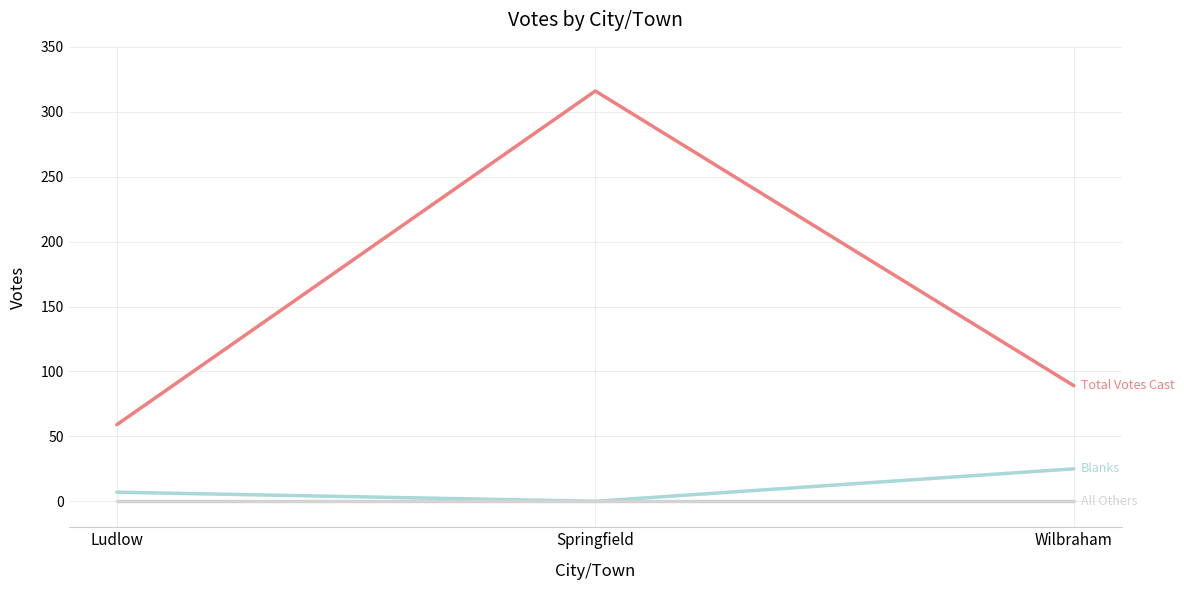

What position from the left is Ludlow?

1